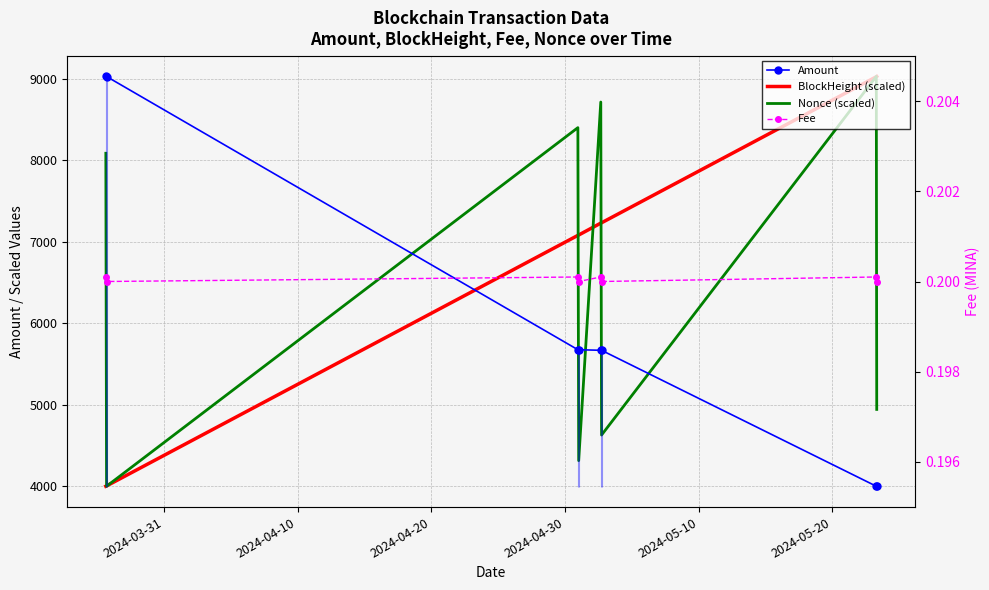

Which series has the largest total across all categories?

BlockHeight (scaled)